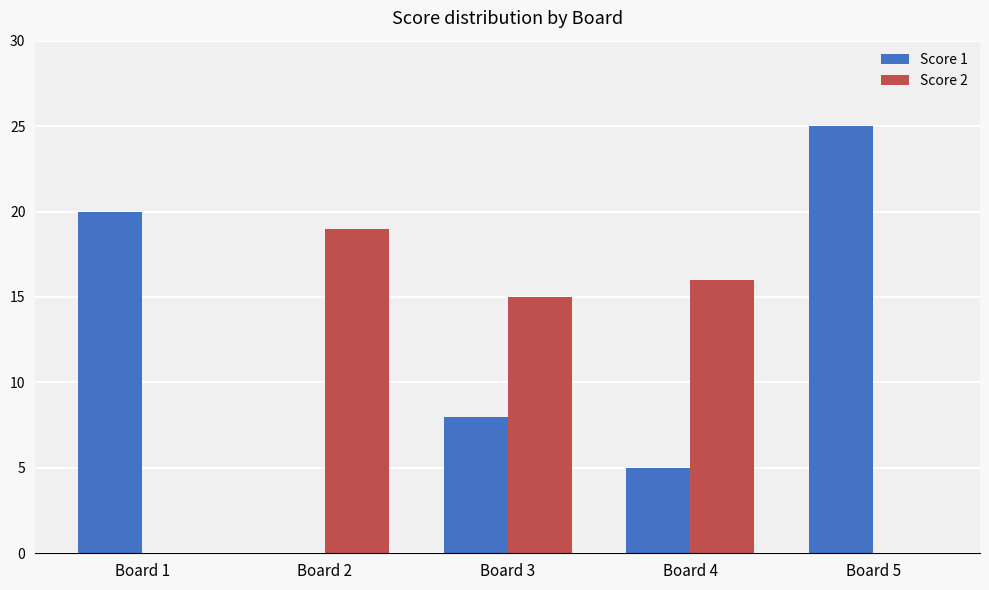

Which series has the largest range (max minus min)?

Score 1